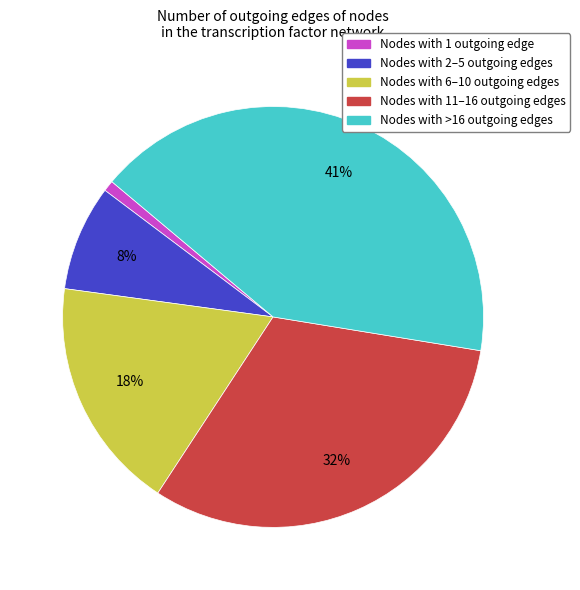

True or false: Nodes with 2–5 outgoing edges accounts for 8% of the total.

True